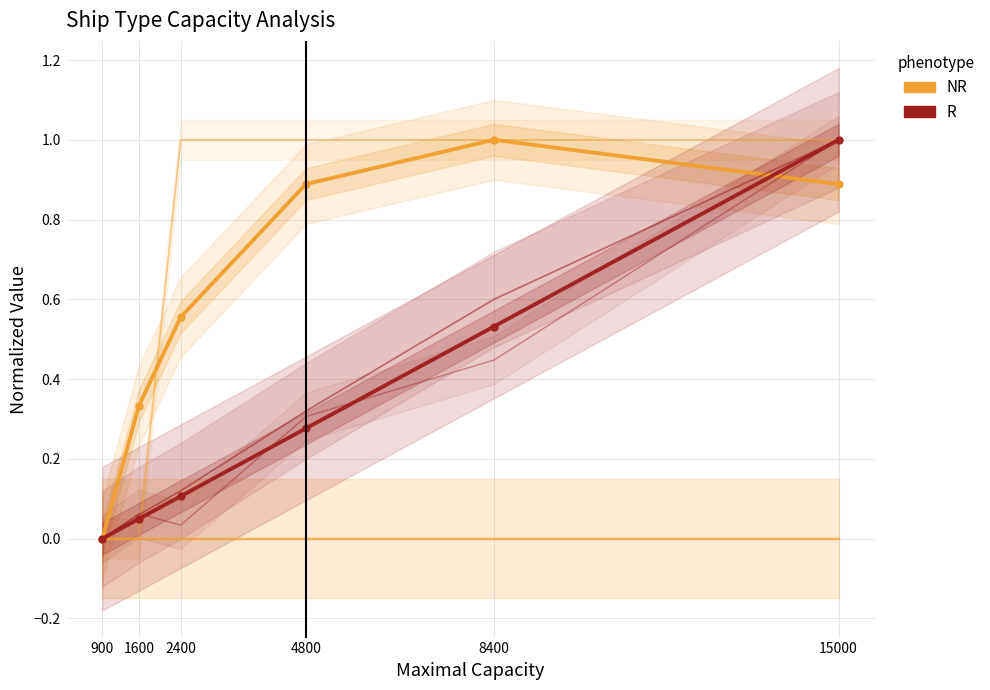

Which label corresponds to the smallest value in the chart?

900